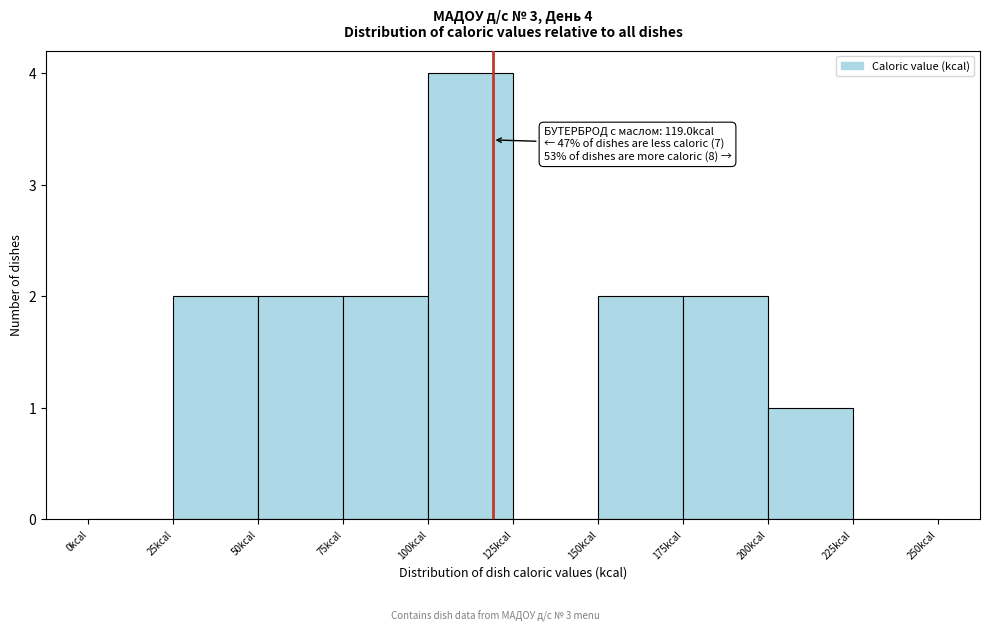

Which range on the x-axis has the tallest bar?

100 to 125